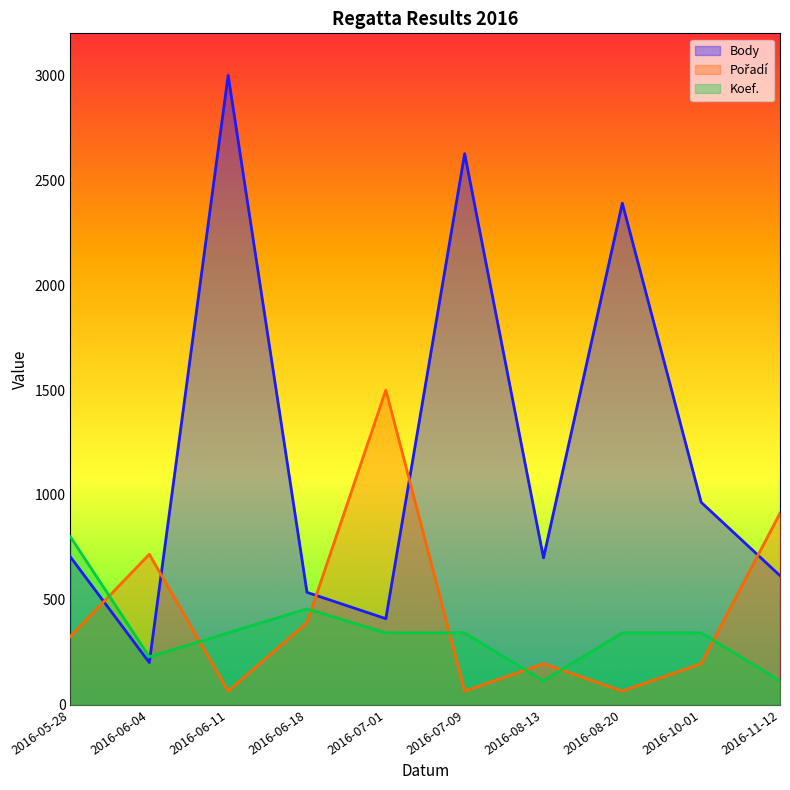

How many lines are shown in the chart?

3